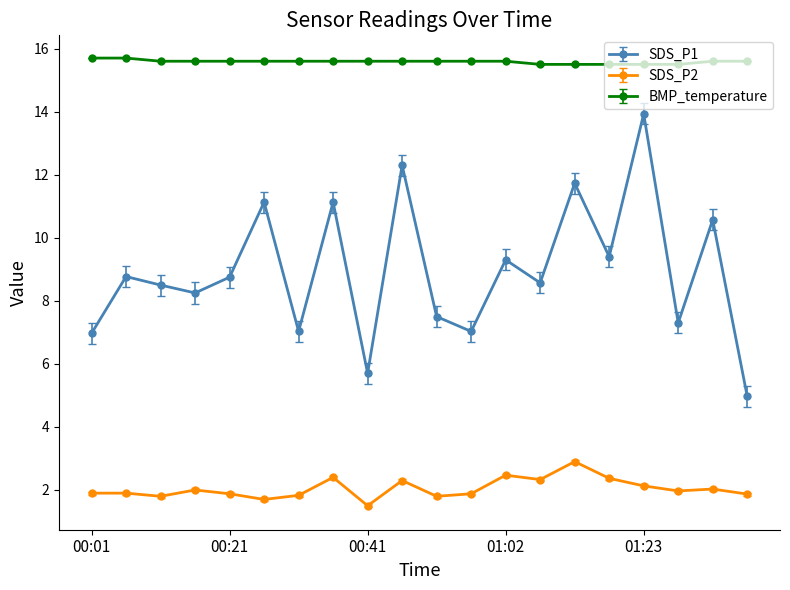

List the series in order of their overall mean, highest first.

BMP_temperature, SDS_P1, SDS_P2